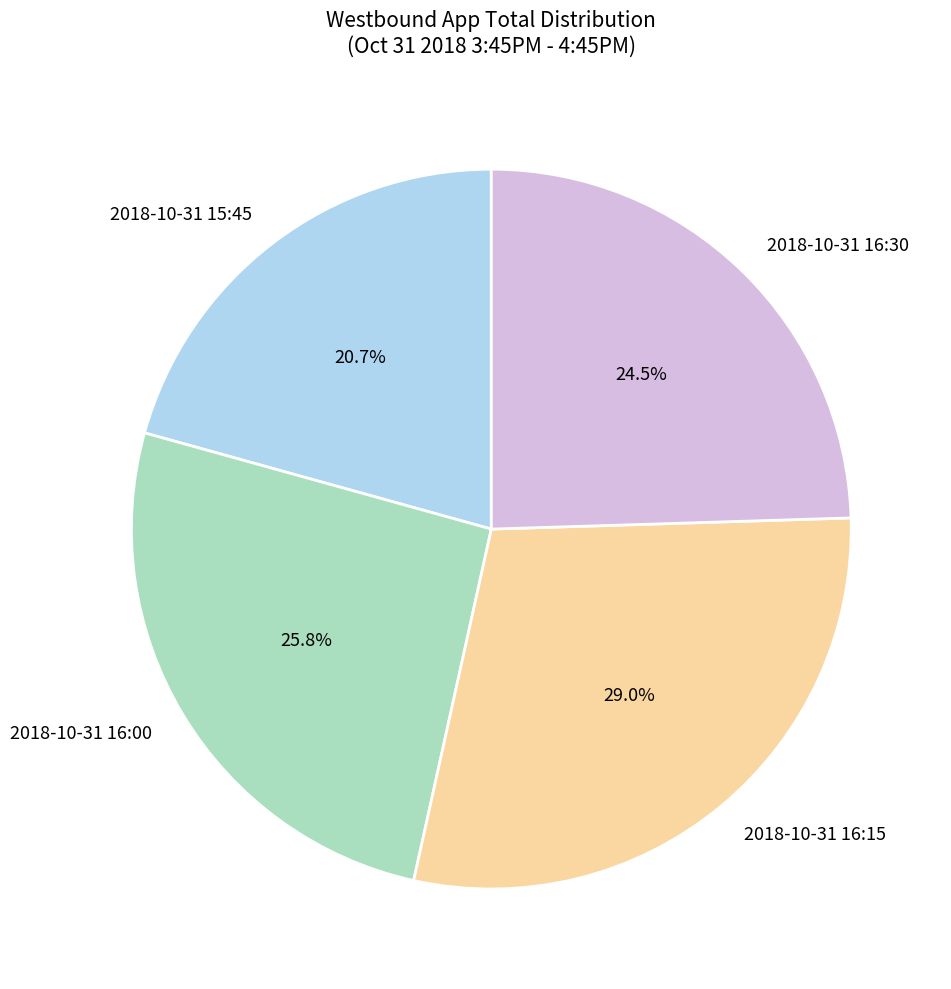

To the nearest percent, what percentage of the pie is 2018-10-31 15:45?

21%